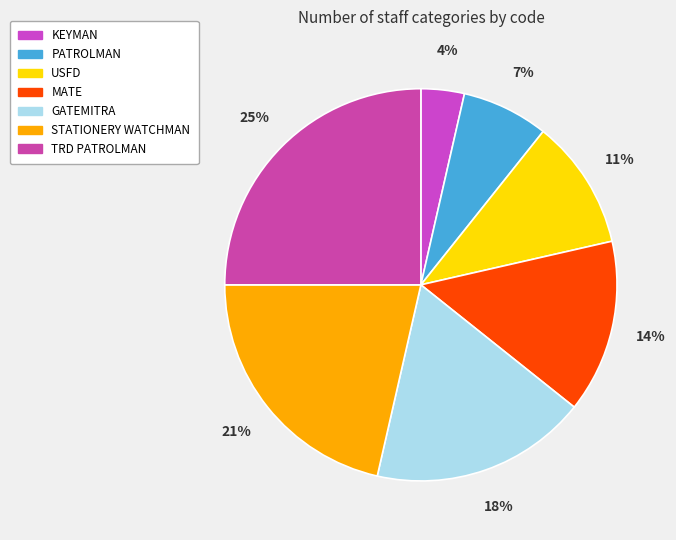

To the nearest percent, what percentage of the pie is USFD?

11%